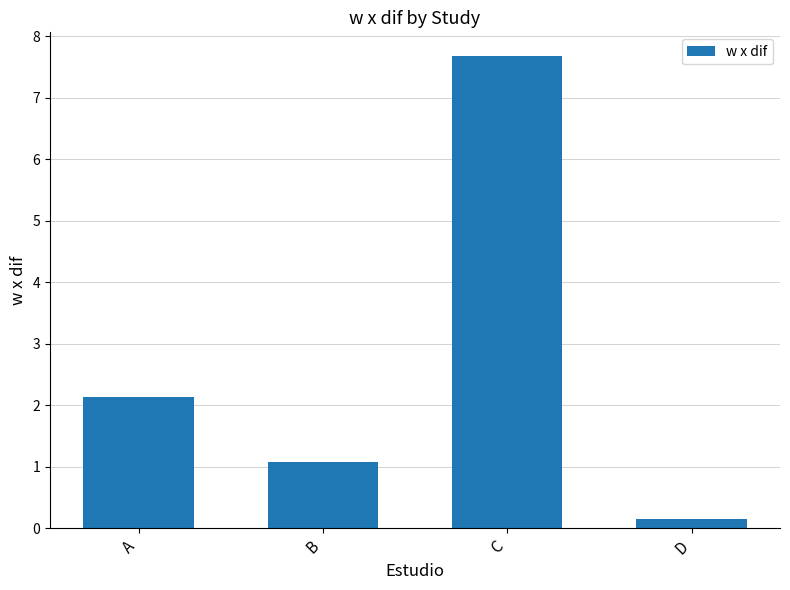

Does the chart contain any negative values?

No